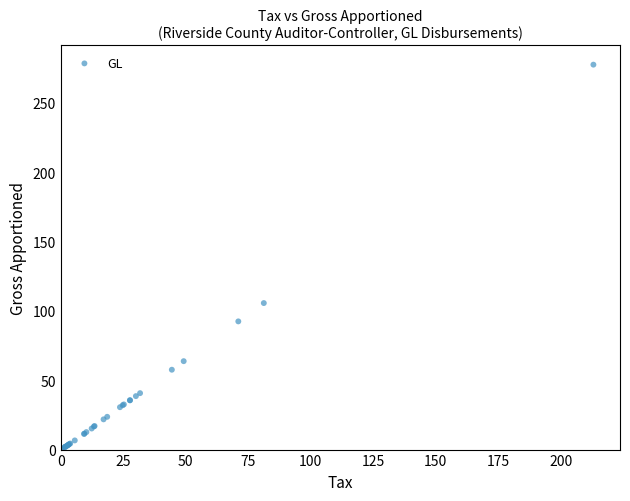

What Y value in the scatter plot is closest to 138?

105.6